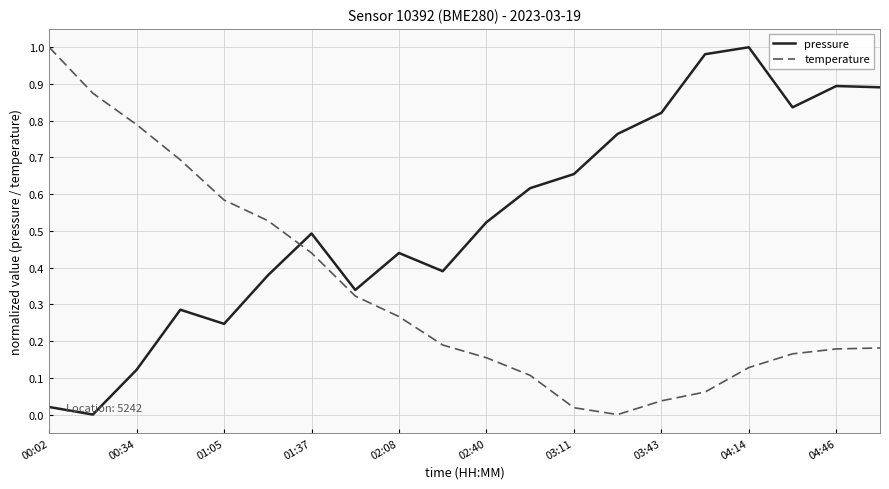

List the series in order of their overall mean, lowest first.

temperature, pressure